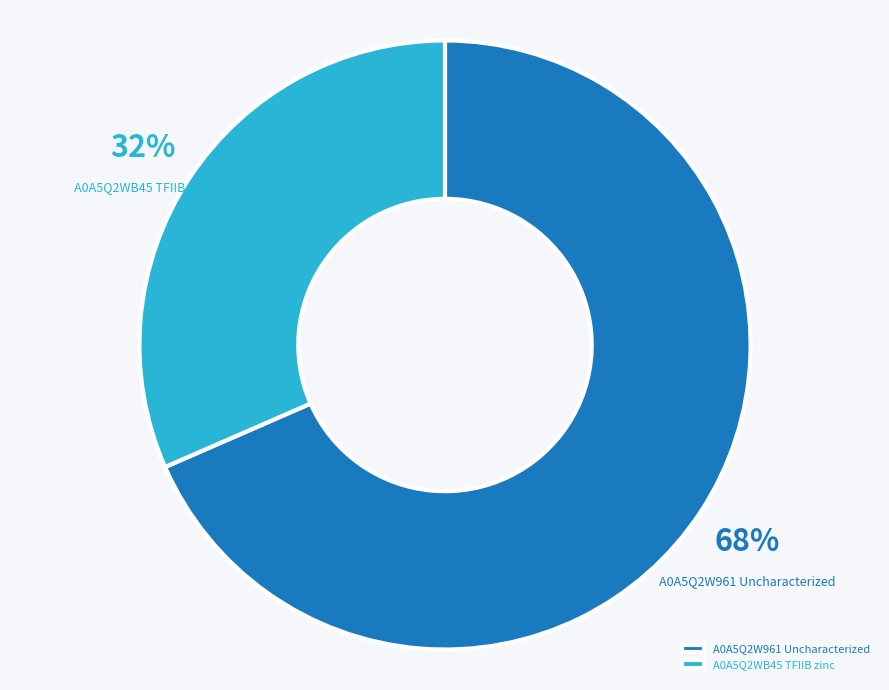

To the nearest percent, what is the combined percentage of A0A5Q2W961 Uncharacterized and A0A5Q2WB45 TFIIB zinc?

100%